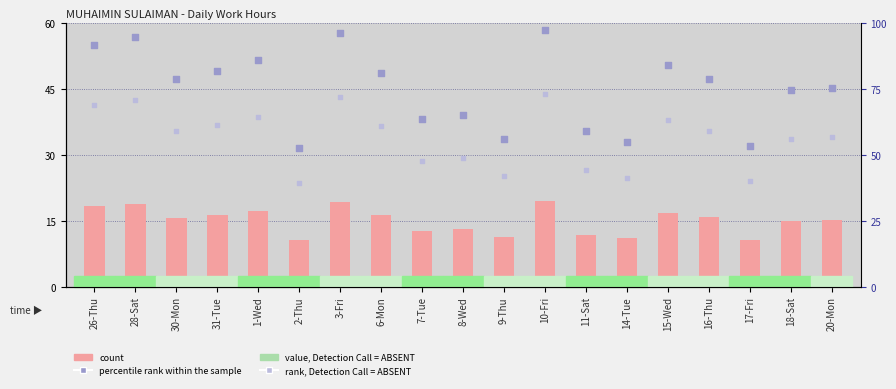

What are all the series names shown in the legend?

count, percentile rank within the sample, rank, Detection Call = ABSENT